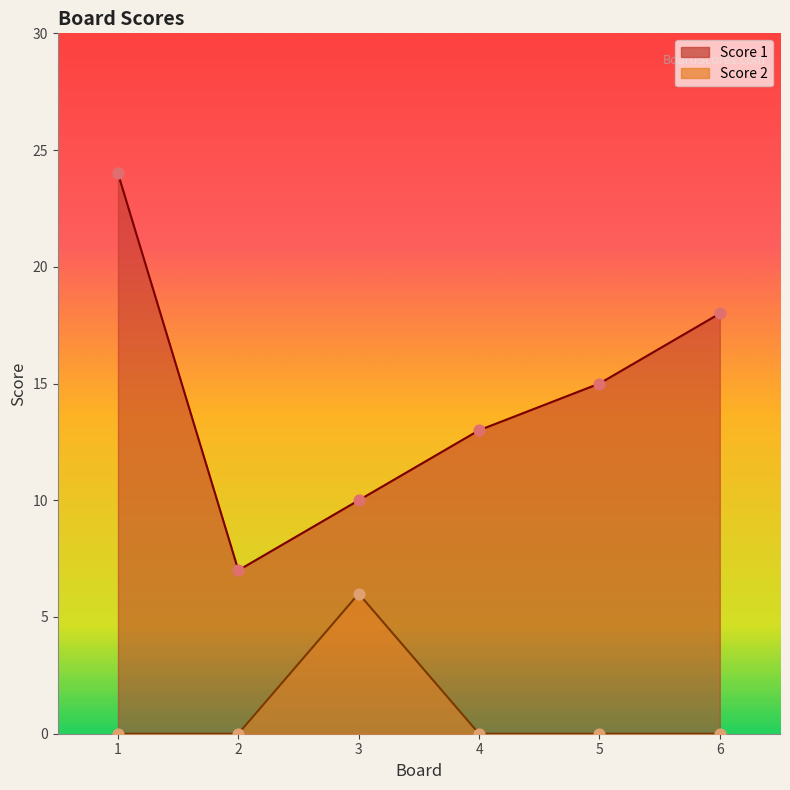

What are all the series names shown in the legend?

Score 1, Score 2